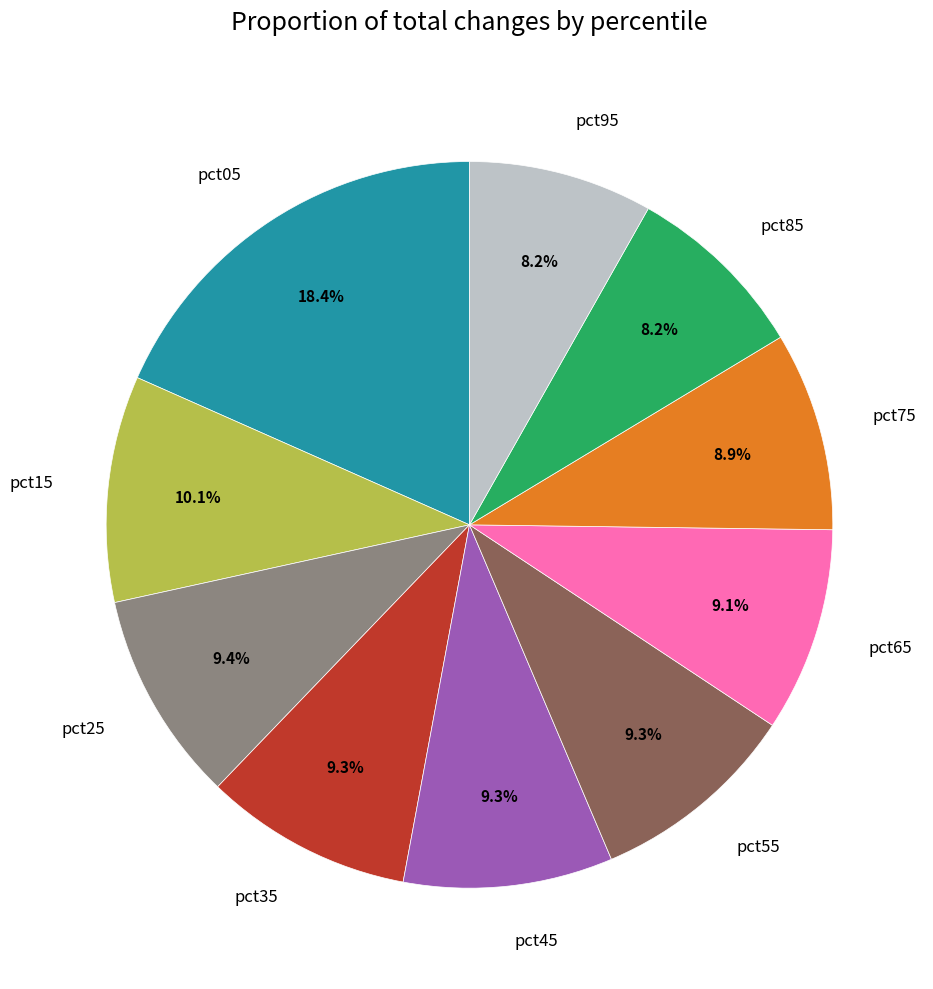

True or false: pct15 accounts for 1% of the total.

False